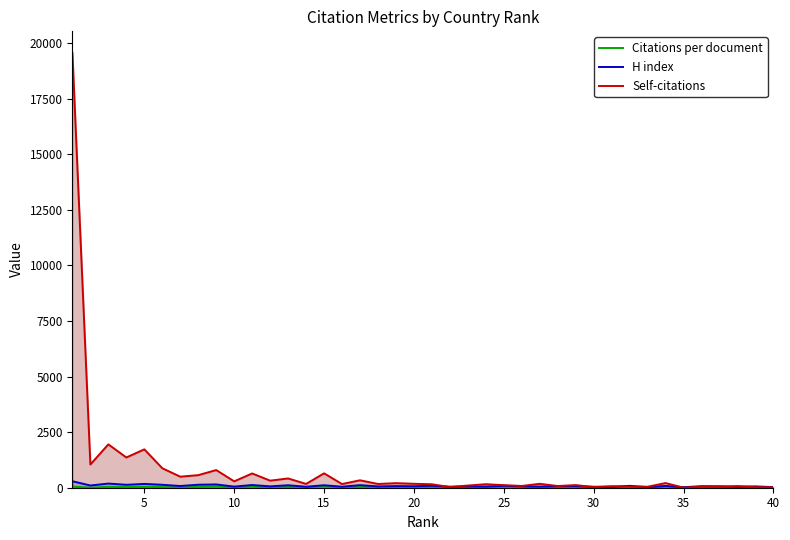

What is the maximum value shown in the chart?

19558.0